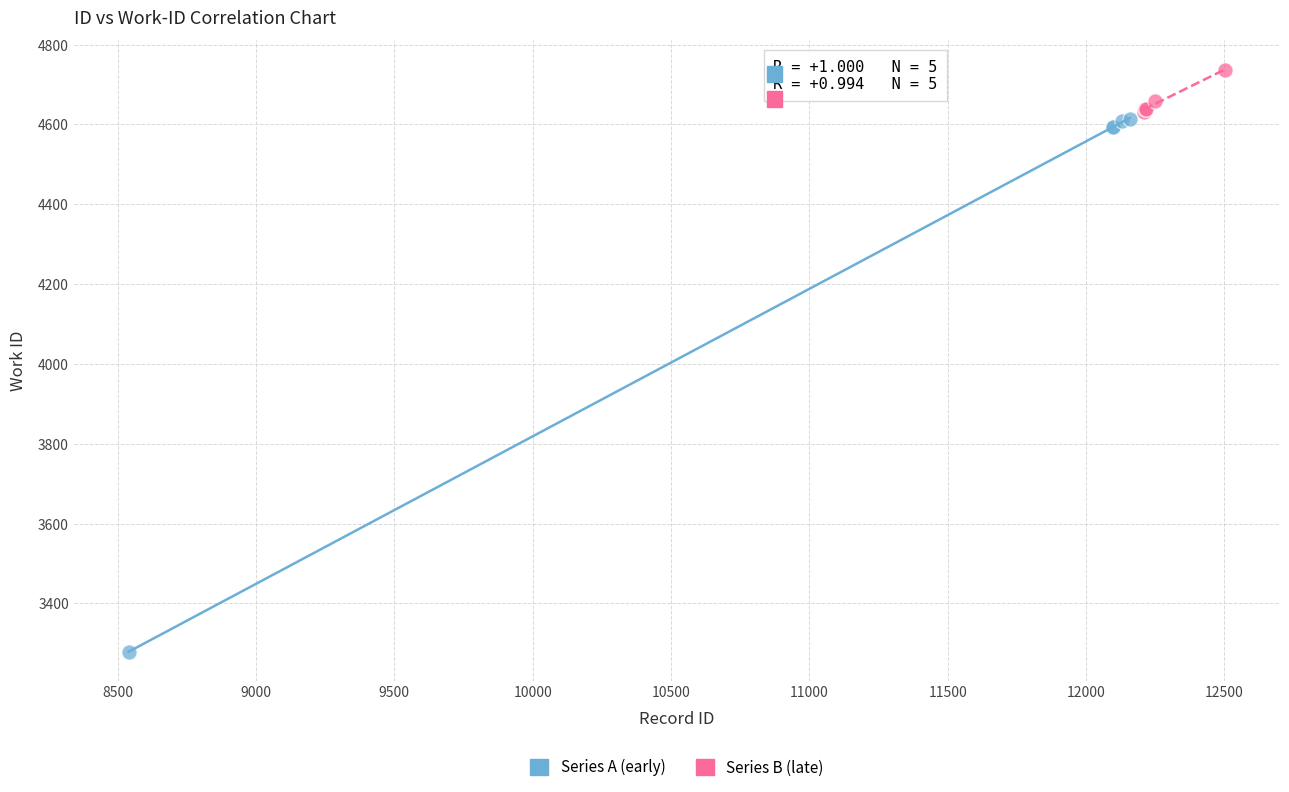

Which series contains the lowest Y value?

Series A (early)